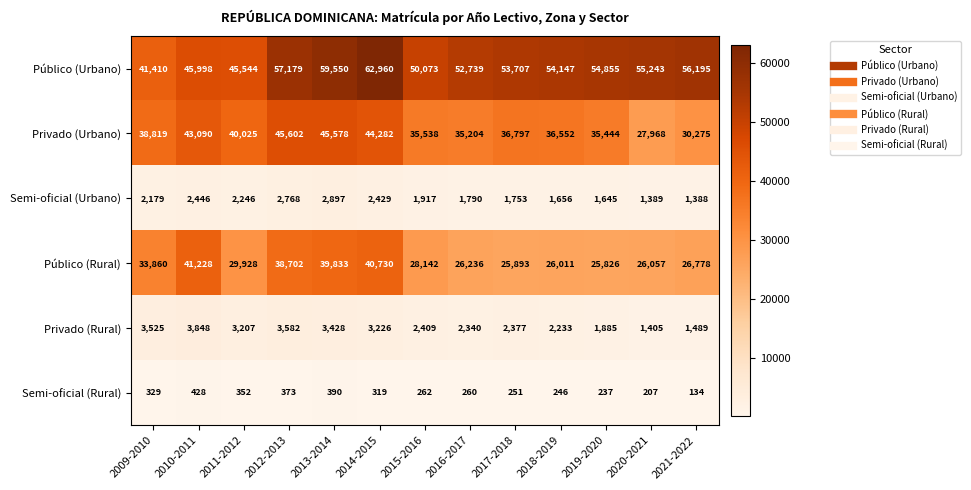

How many data points does each series have?

13